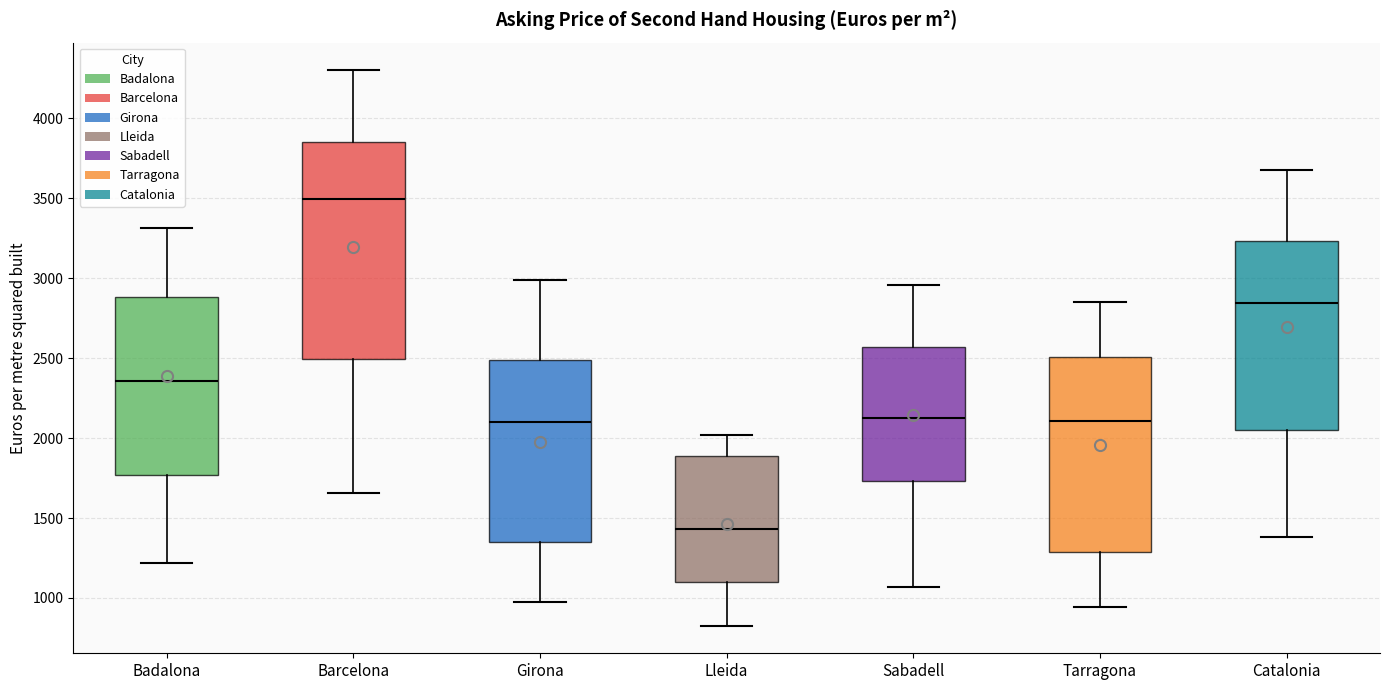

Which box's median line is the lowest?

Lleida